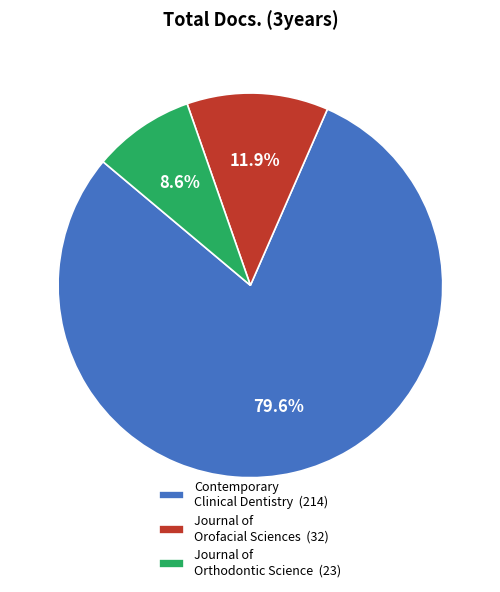

Count the number of slices in the pie.

3